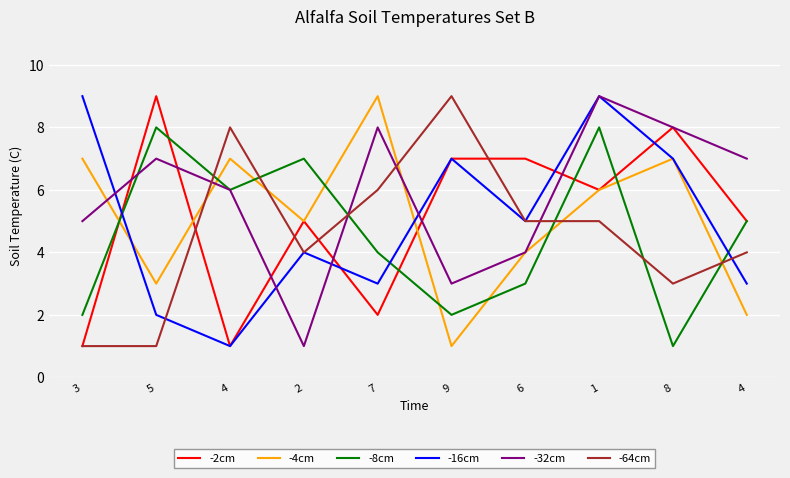

What are all the series names shown in the legend?

-2cm, -4cm, -8cm, -16cm, -32cm, -64cm